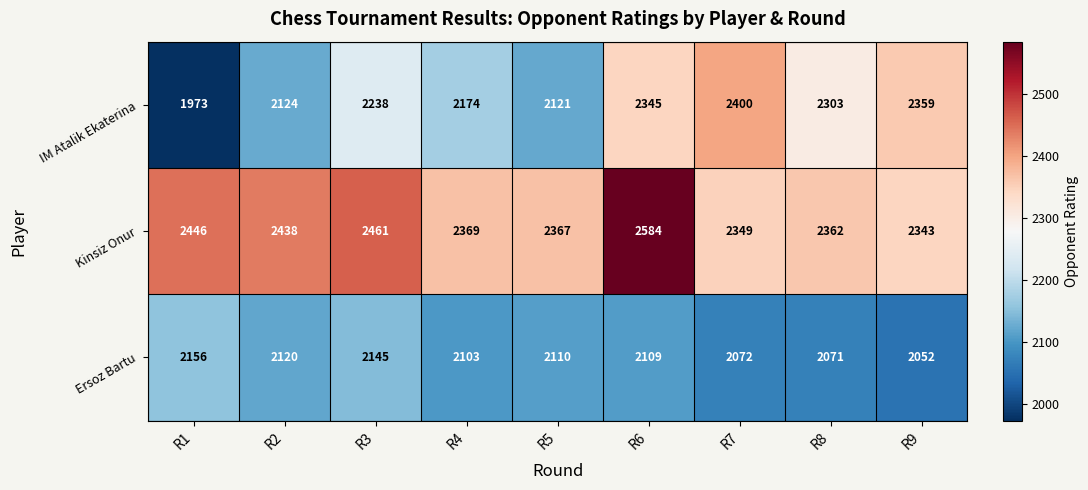

Reading left to right, what are all the values shown in this chart?

IM Atalik Ekaterina: R1=1973	R2=2124	R3=2238	R4=2174	R5=2121	R6=2345	R7=2400	R8=2303	R9=2359
Kinsiz Onur: R1=2446	R2=2438	R3=2461	R4=2369	R5=2367	R6=2584	R7=2349	R8=2362	R9=2343
Ersoz Bartu: R1=2156	R2=2120	R3=2145	R4=2103	R5=2110	R6=2109	R7=2072	R8=2071	R9=2052